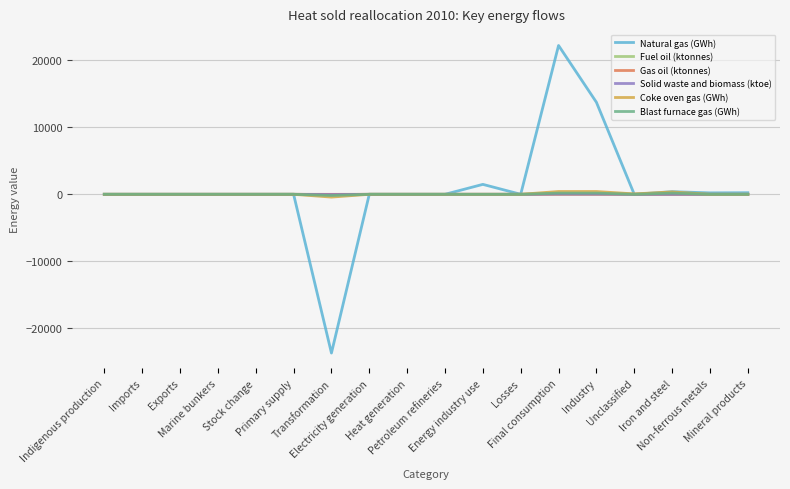

What is the greatest value displayed?

22224.4